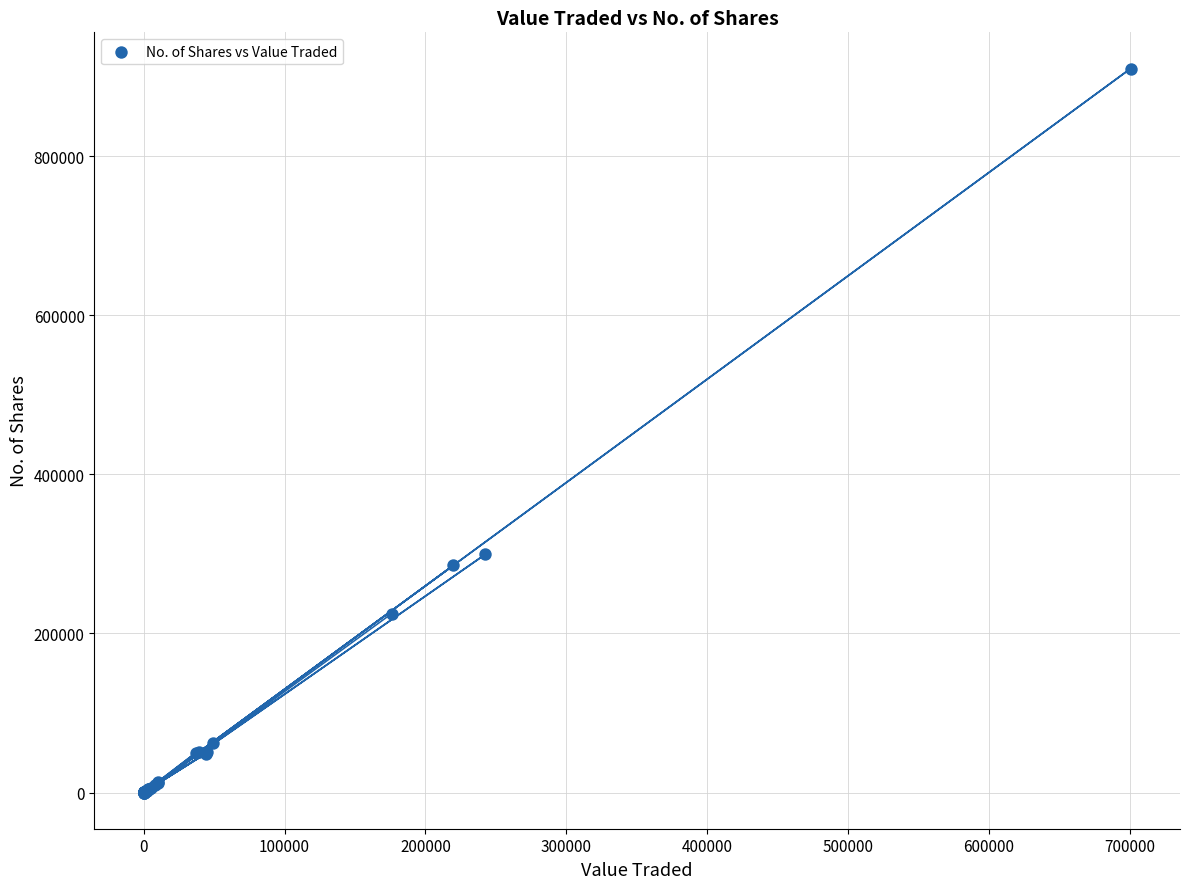

What Y value in the scatter plot is closest to 455030?

299246